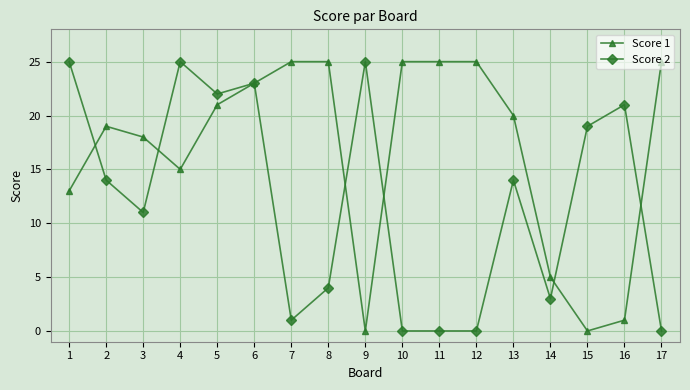

Where is the first local minimum for Score 2?

3